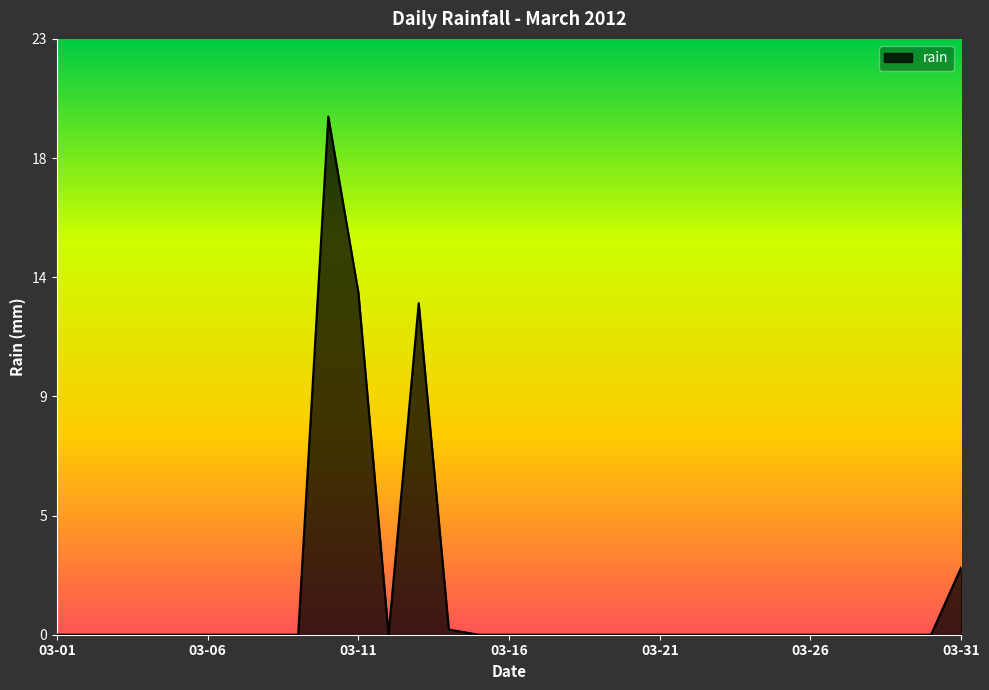

How many points are higher than both their immediate neighbors (excluding endpoints)?

2